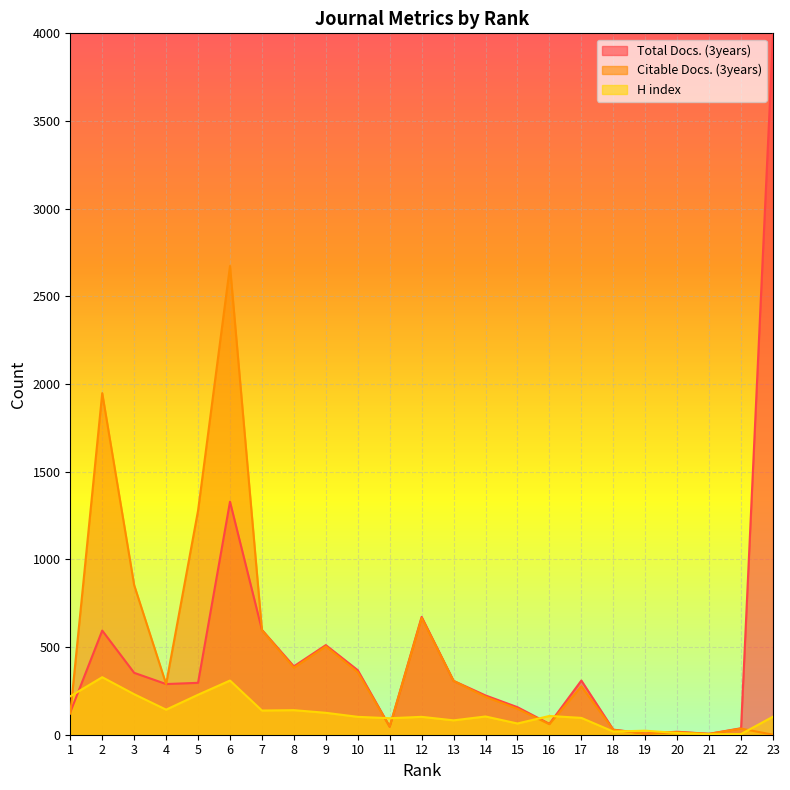

At which label does Citable Docs. (3years) reach its peak?

6